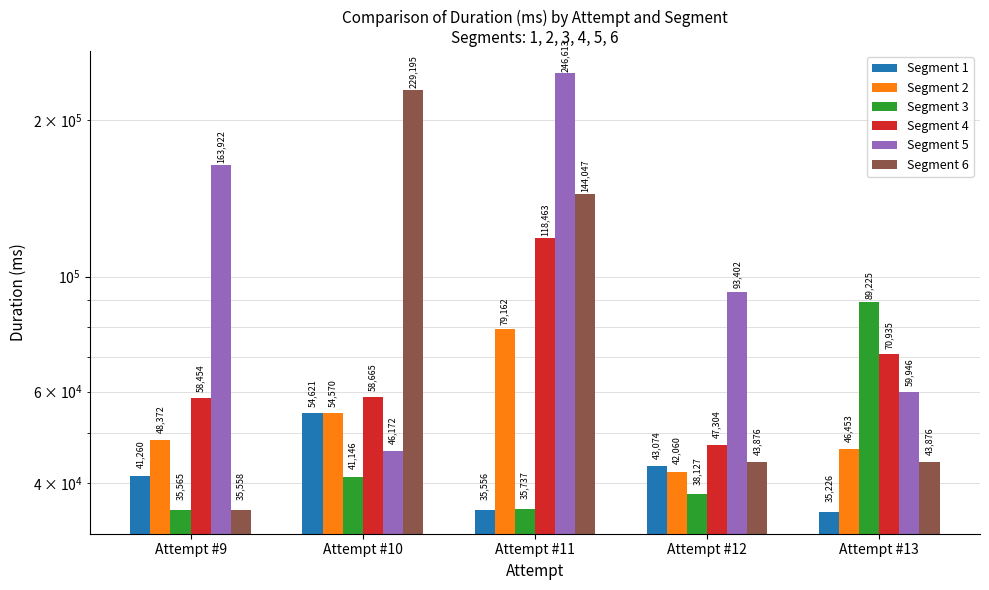

What are all the series names shown in the legend?

Segment 1, Segment 2, Segment 3, Segment 4, Segment 5, Segment 6